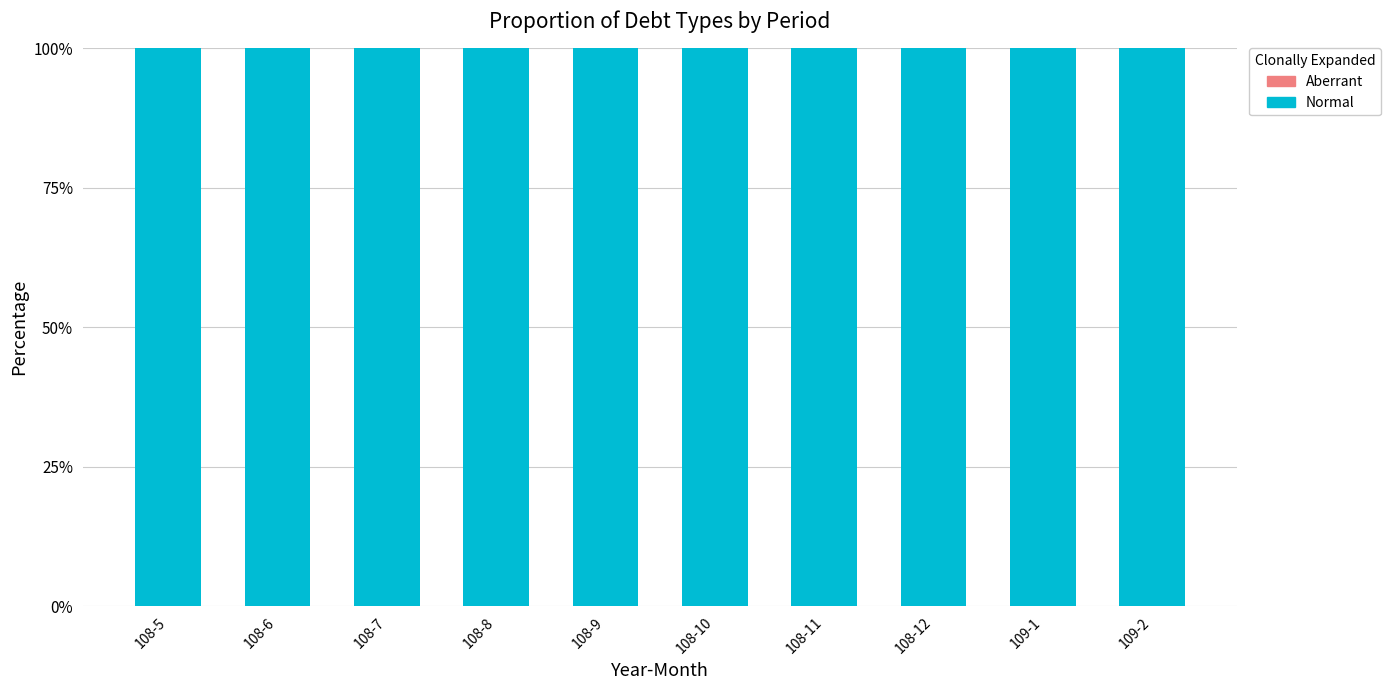

What are all the series names shown in the legend?

Normal, Aberrant